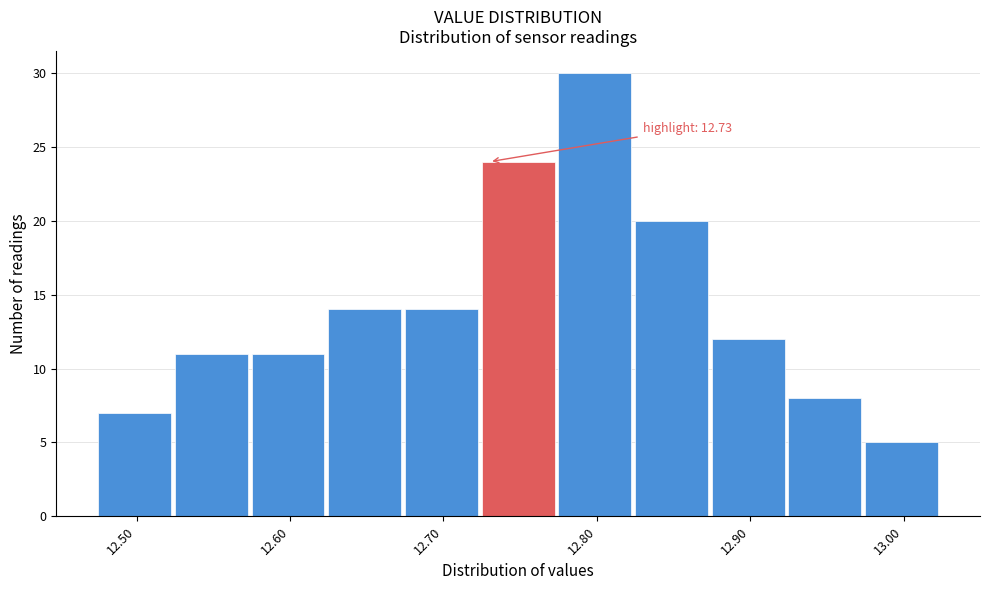

Over which range of the x-axis is the bar tallest?

12.775 to 12.825